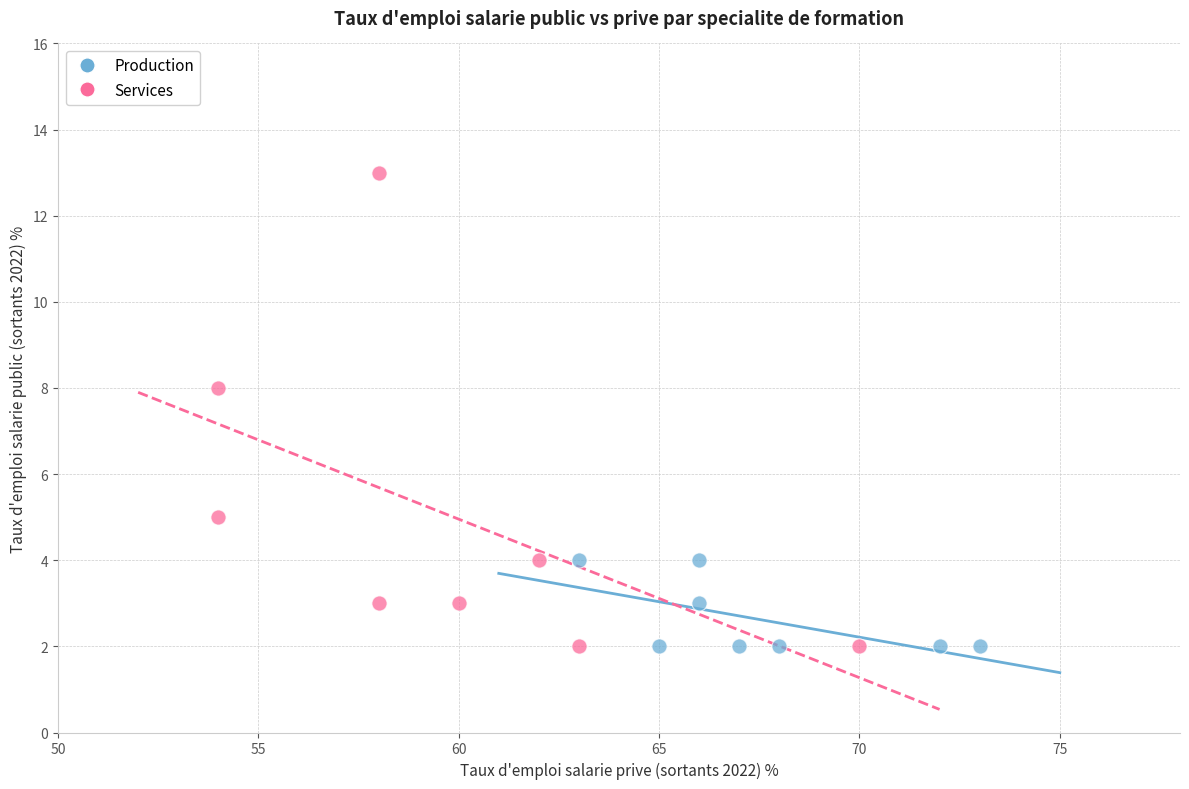

Which series reaches the maximum Y coordinate?

Services